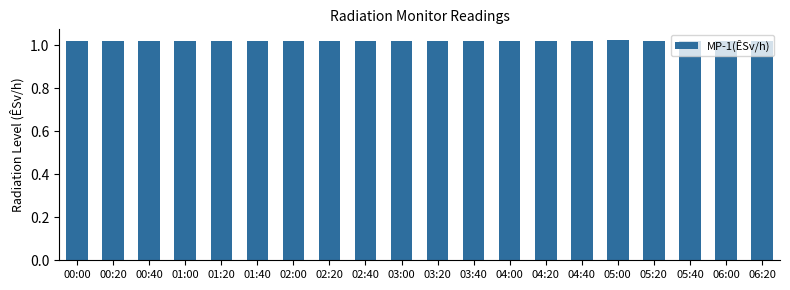

What is the sum of the values at 02:00 and 05:40?

2.0